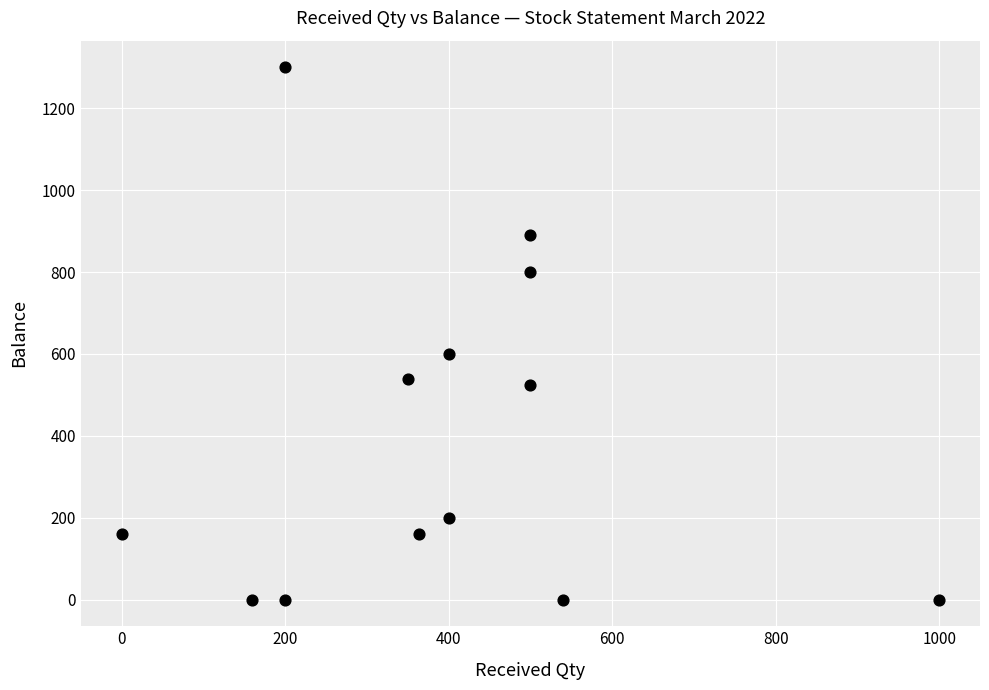

What is the range of X values (max minus min)?

1000